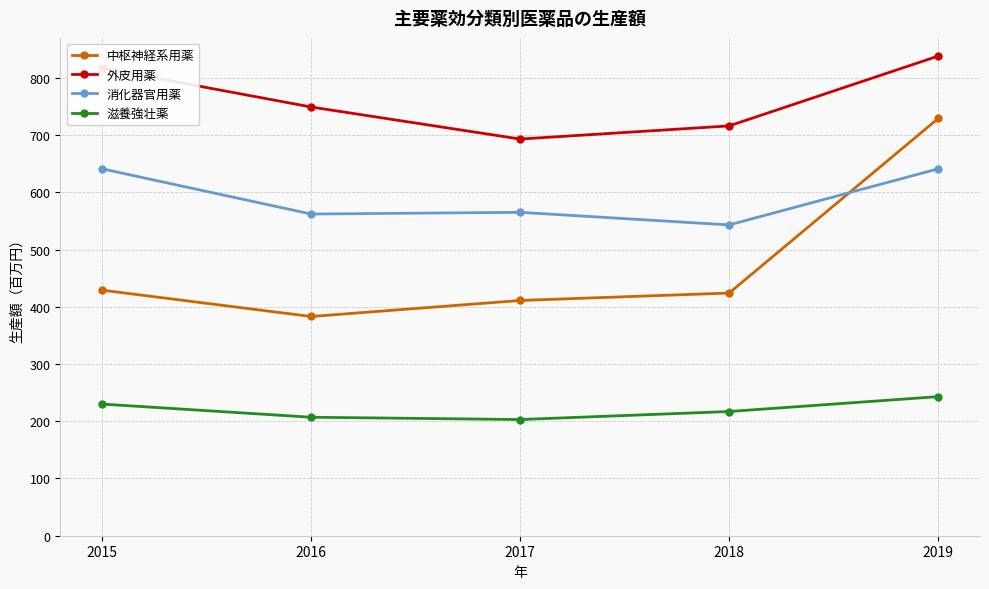

Where is the first local minimum for 外皮用薬?

2017